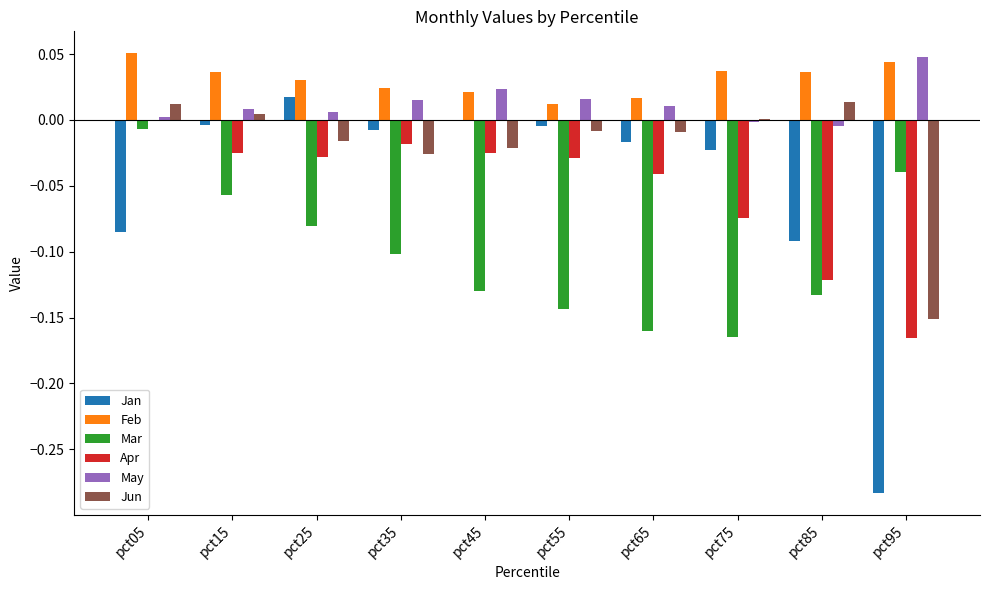

True or false: Mar has a value of -0.1 at pct55.

True